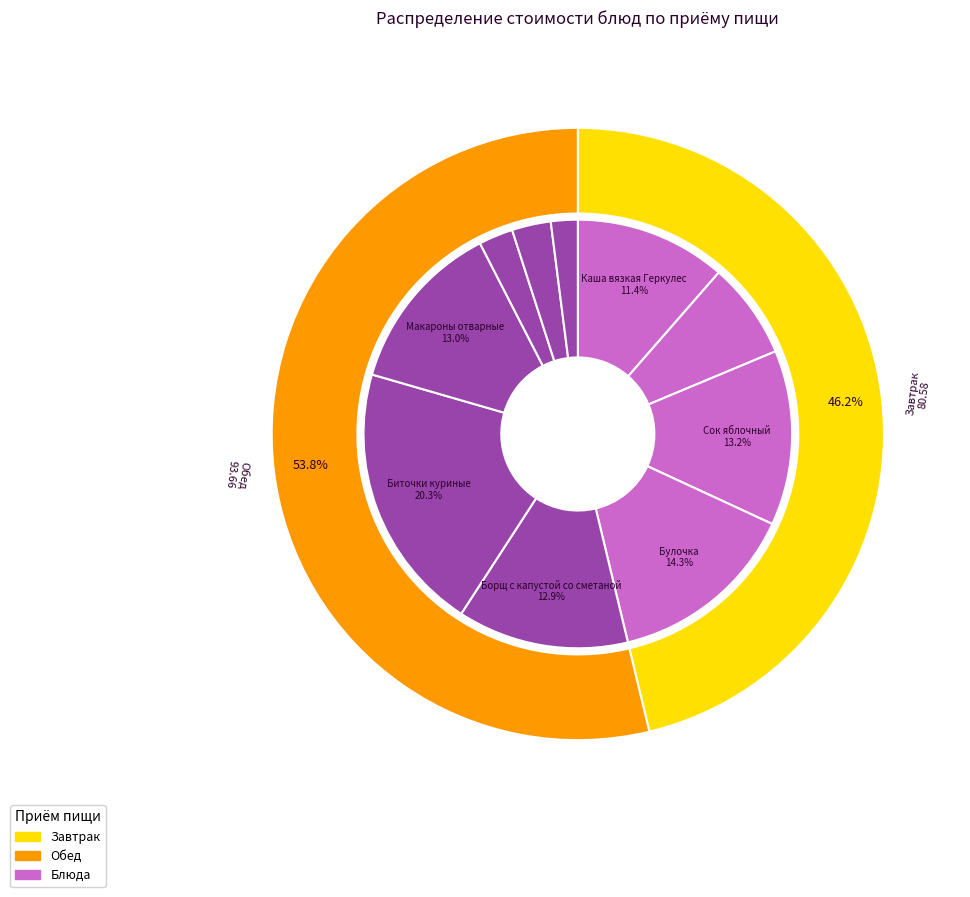

How many segments does this pie chart have?

10